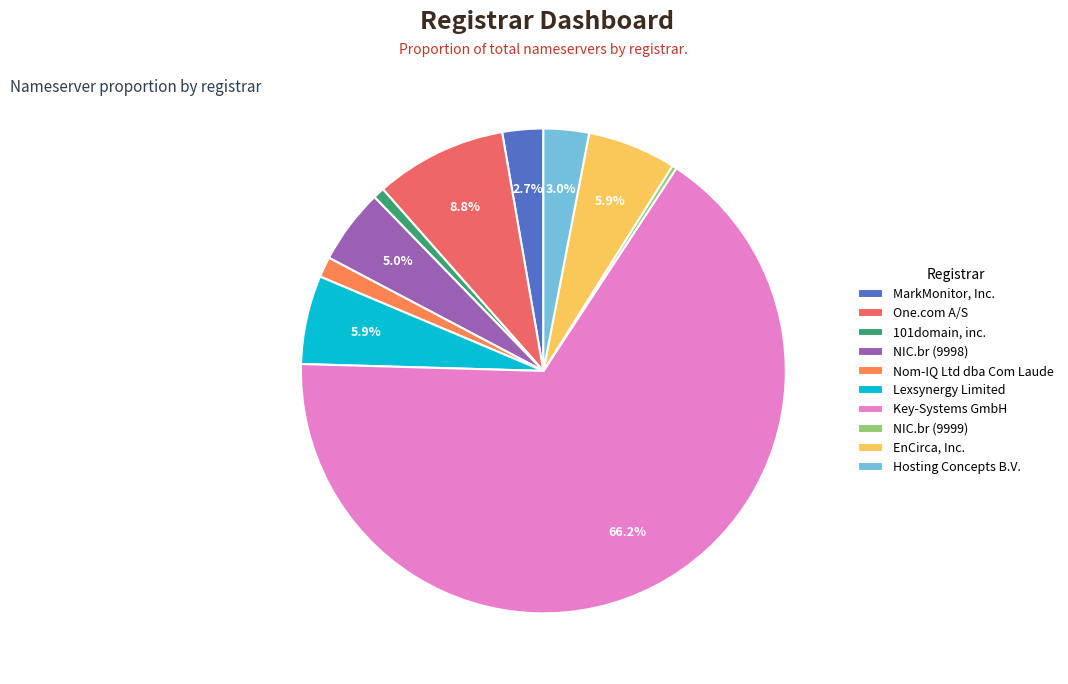

True or false: Nom-IQ Ltd dba Com Laude accounts for 11% of the total.

False